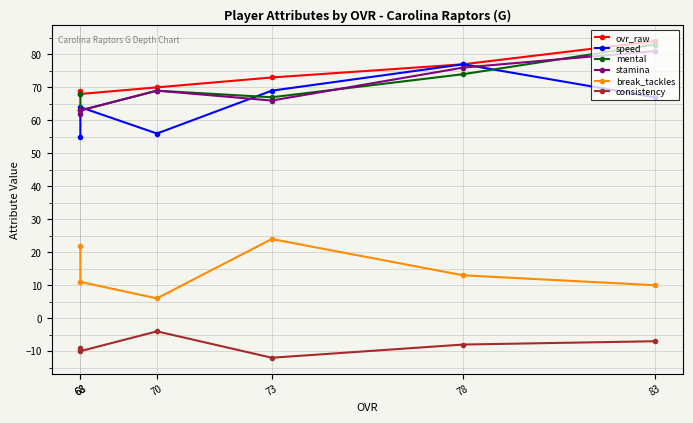

True or false: ovr_raw and speed cross at least once.

False